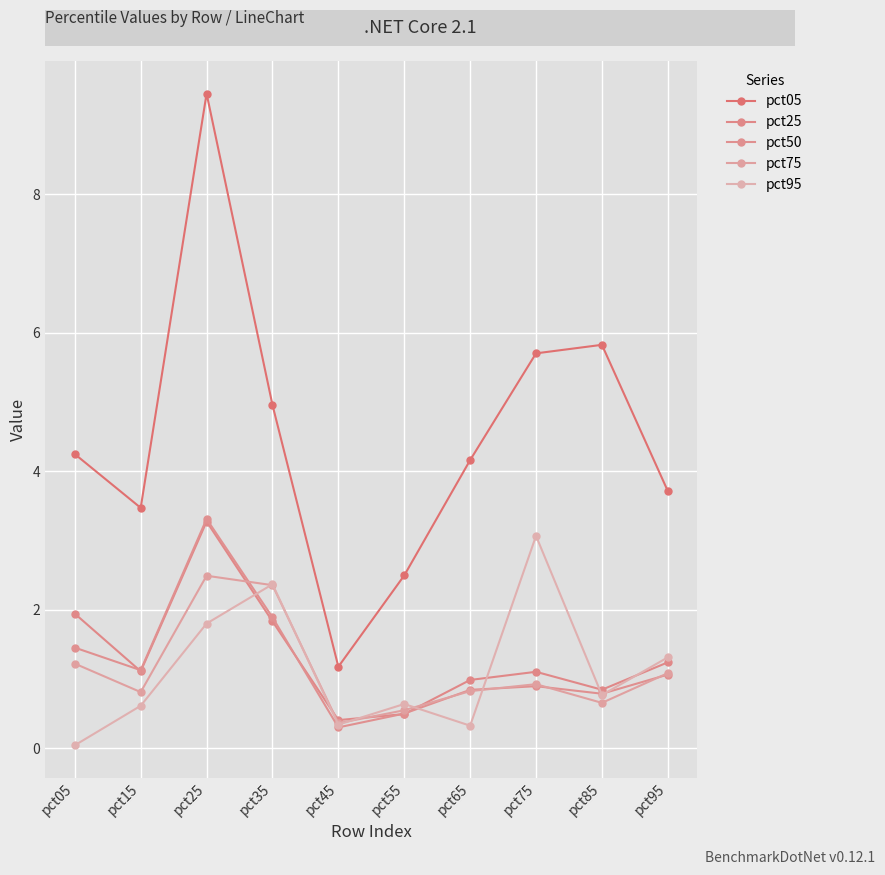

How many categories are shown in the chart?

10